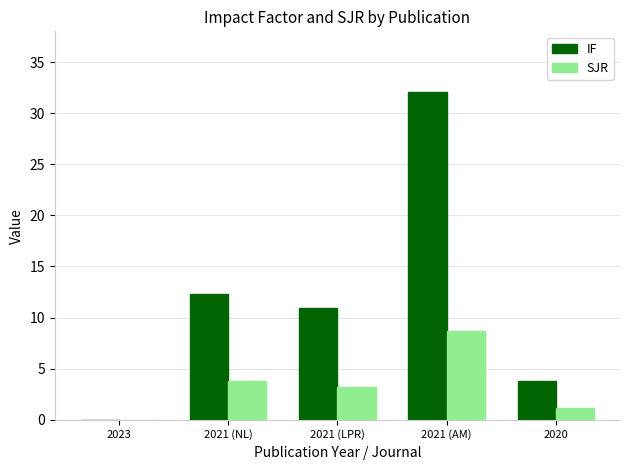

The value of IF at 2021 (LPR) is 10.9. True or false?

True